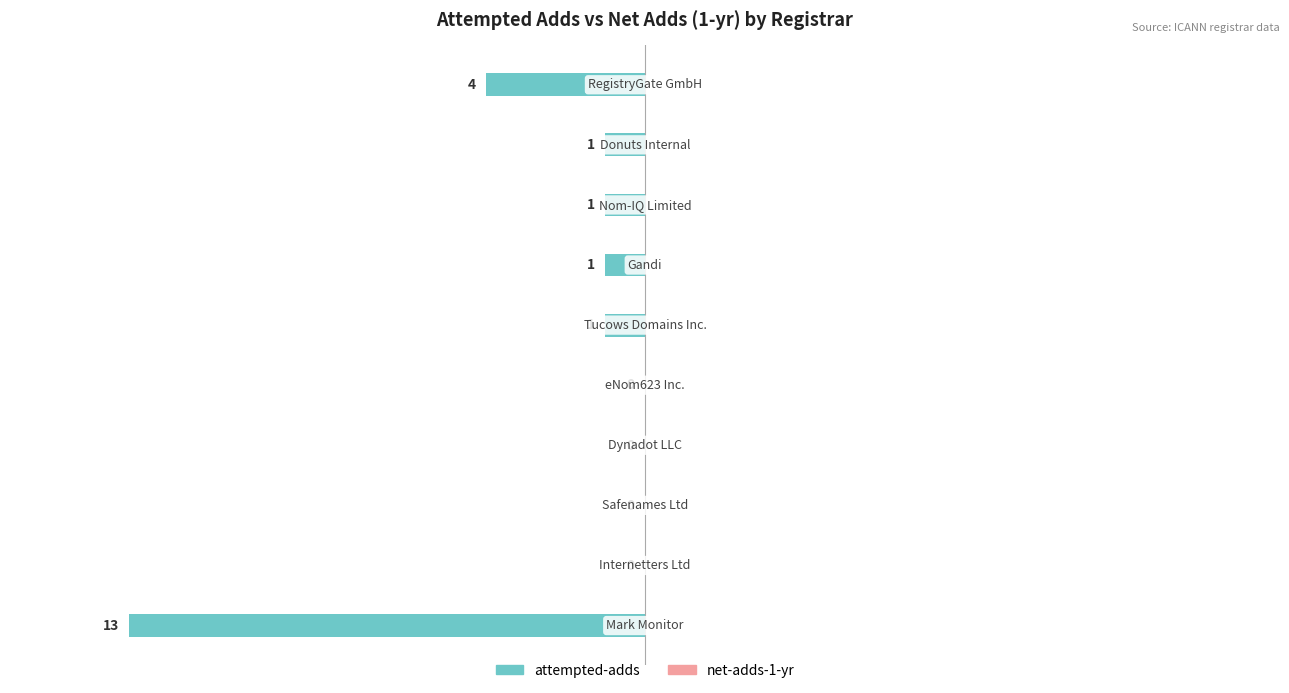

Are the bars horizontal?

Yes